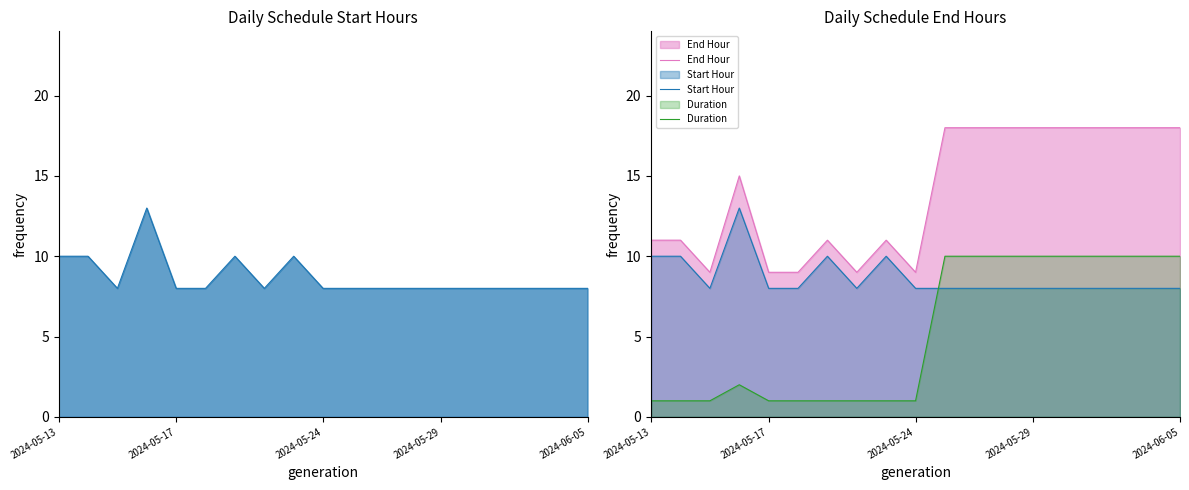

How many categories are shown in the chart?

19